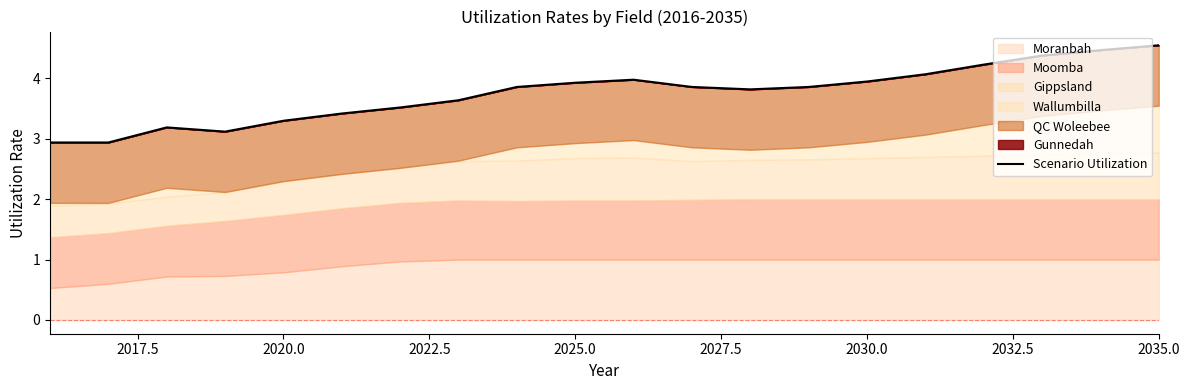

What value does the data have at 2017.5?

2.9